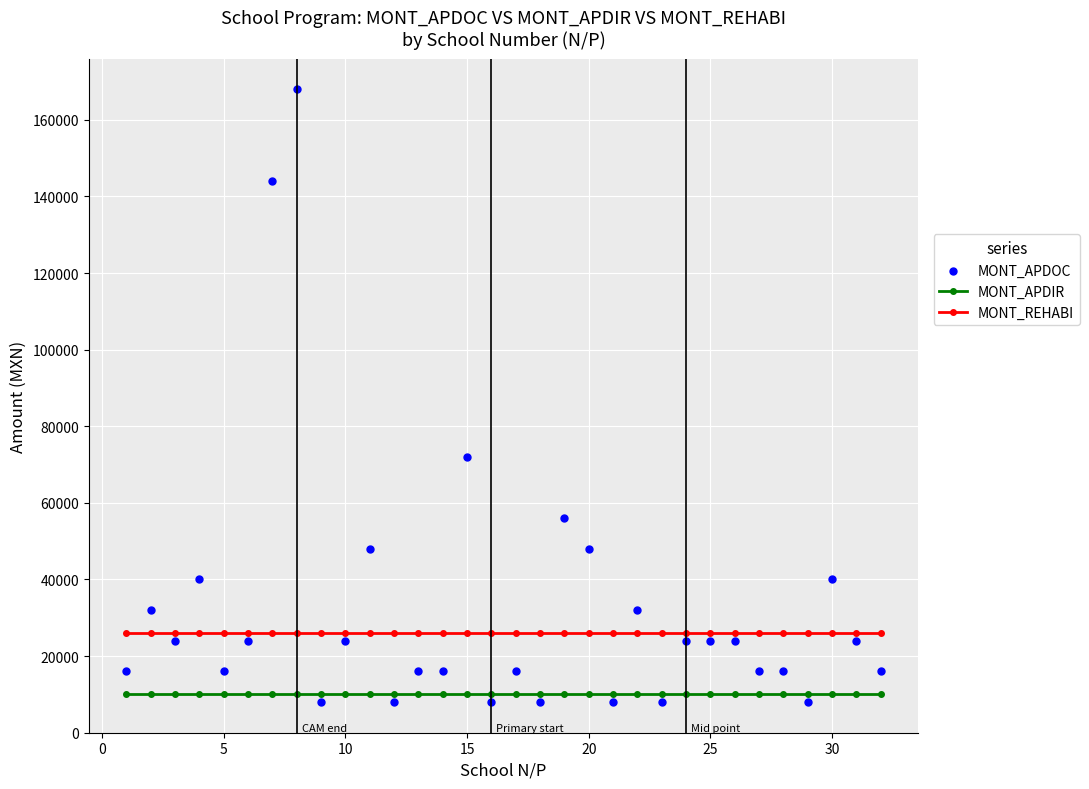

True or false: MONT_APDIR and MONT_REHABI intersect in this chart.

False